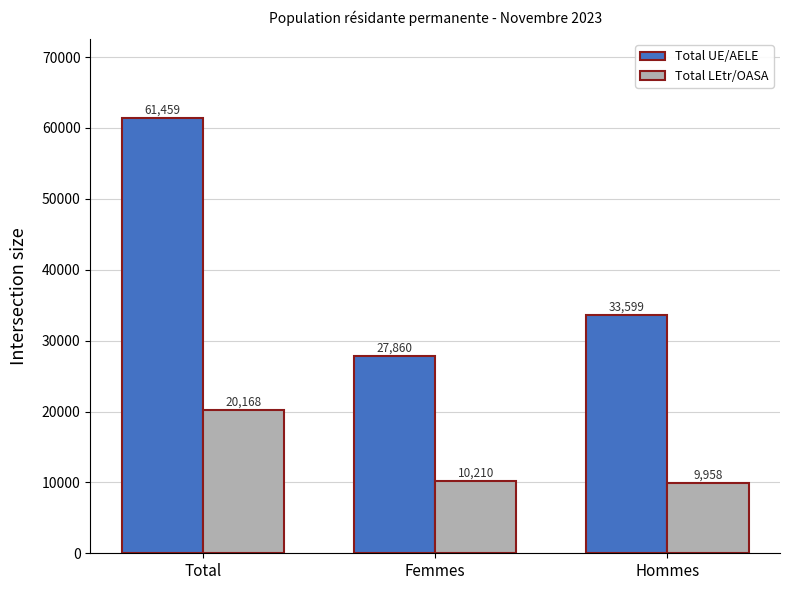

What is the difference between the highest and lowest values at Hommes?

23641